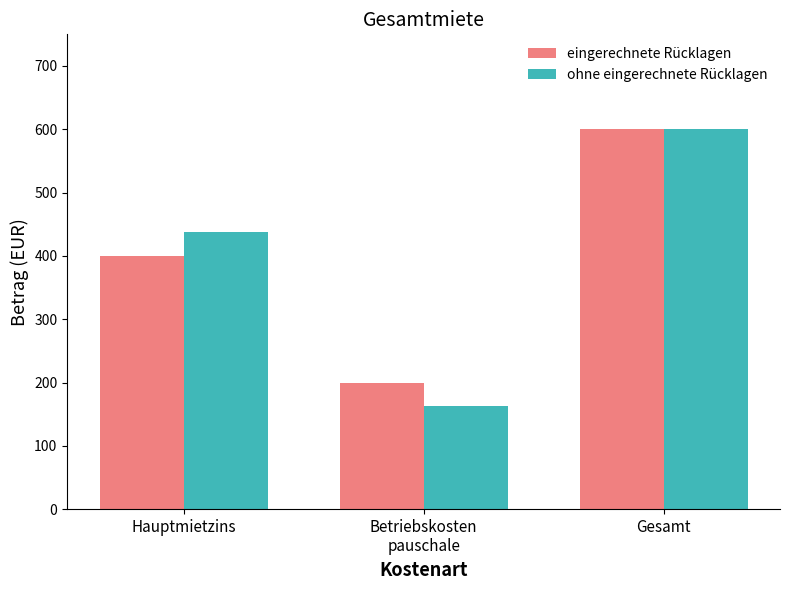

How many eingerechnete Rücklagen values are between 200 and 600?

3